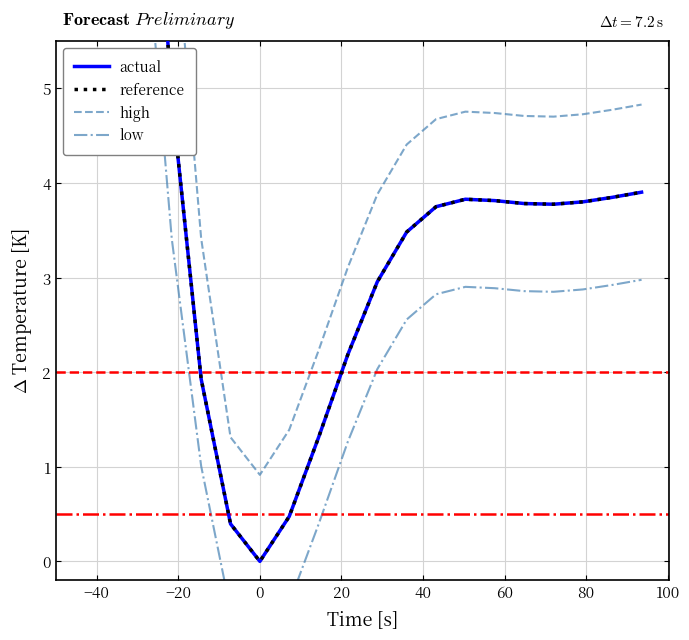

Rank the series by their maximum value, from highest to lowest.

high, reference, actual, low